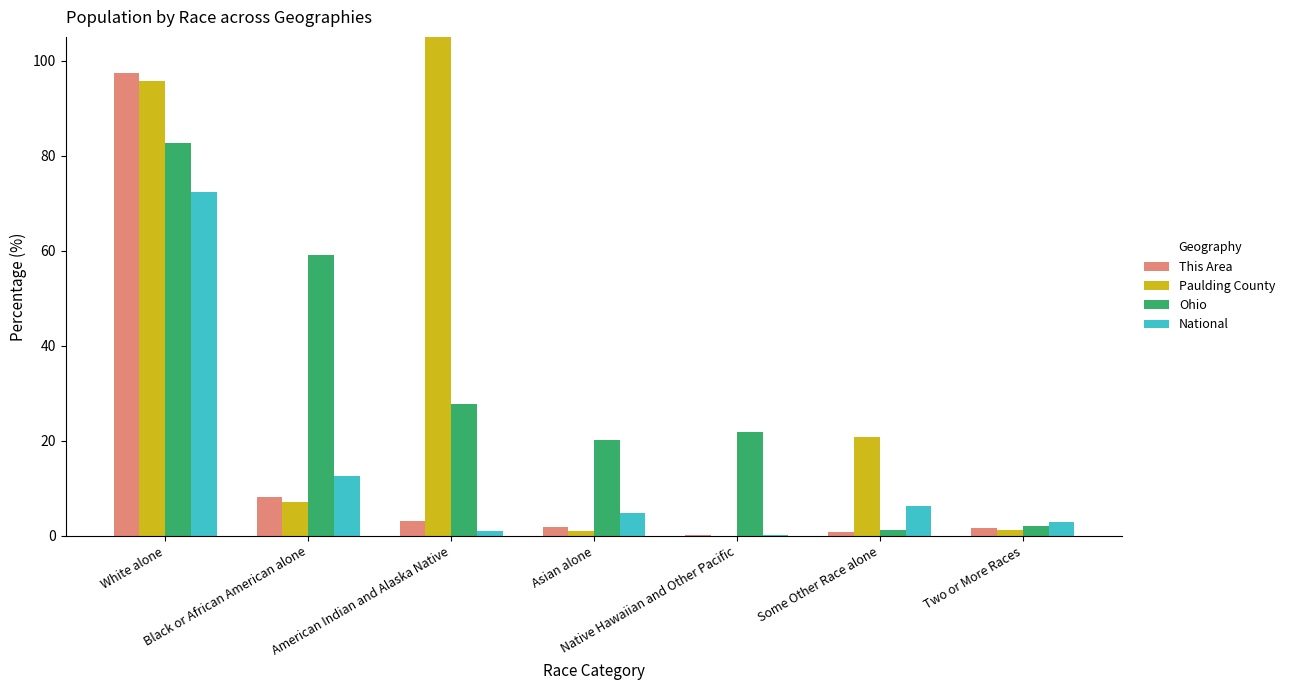

Rank the categories by This Area value from highest to lowest.

White alone, Black or African American alone, American Indian and Alaska Native, Asian alone, Two or More Races, Some Other Race alone, Native Hawaiian and Other Pacific